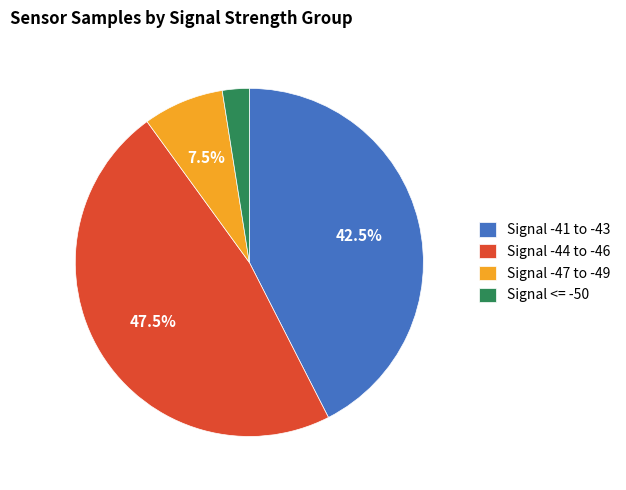

Is Signal -41 to -43 the majority of the pie?

No